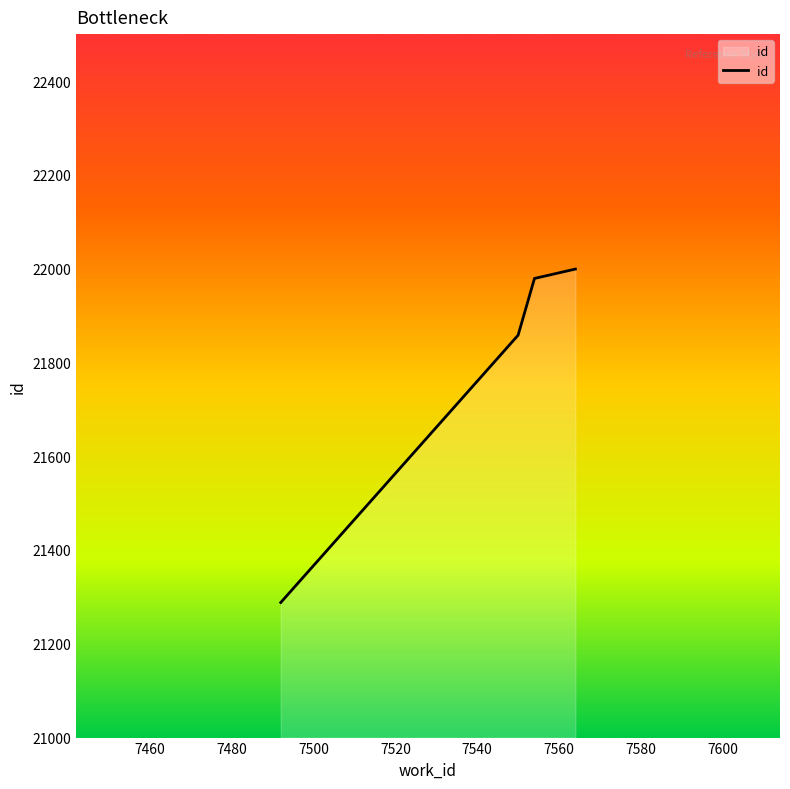

What is the difference between the maximum and second lowest values?

141